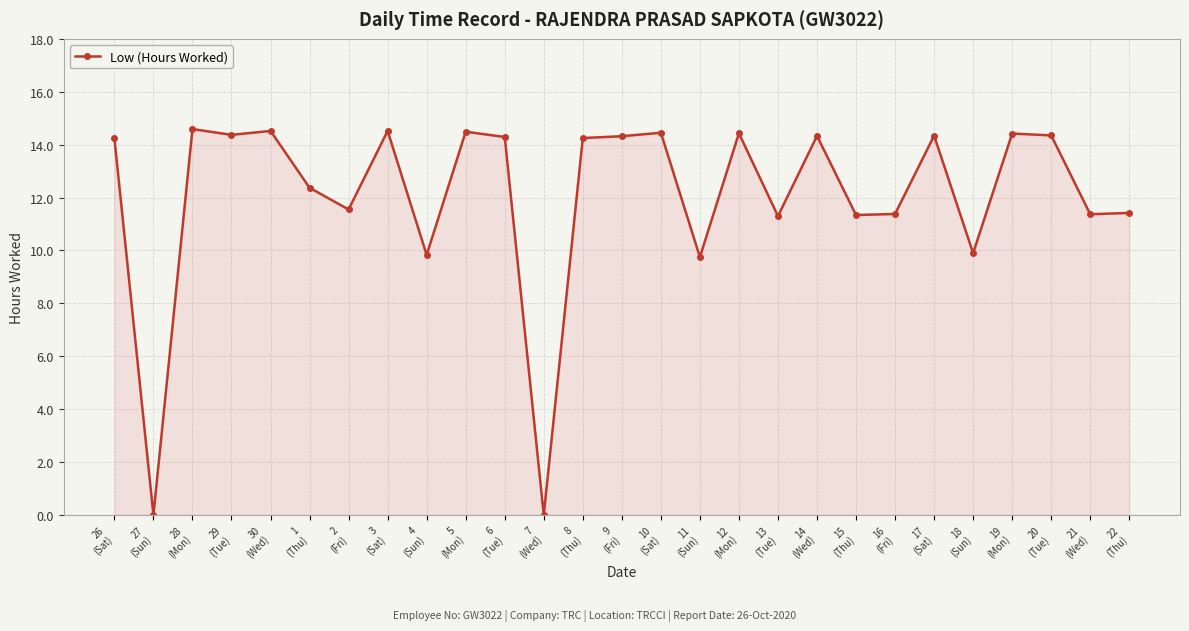

How many data points does each series have?

27